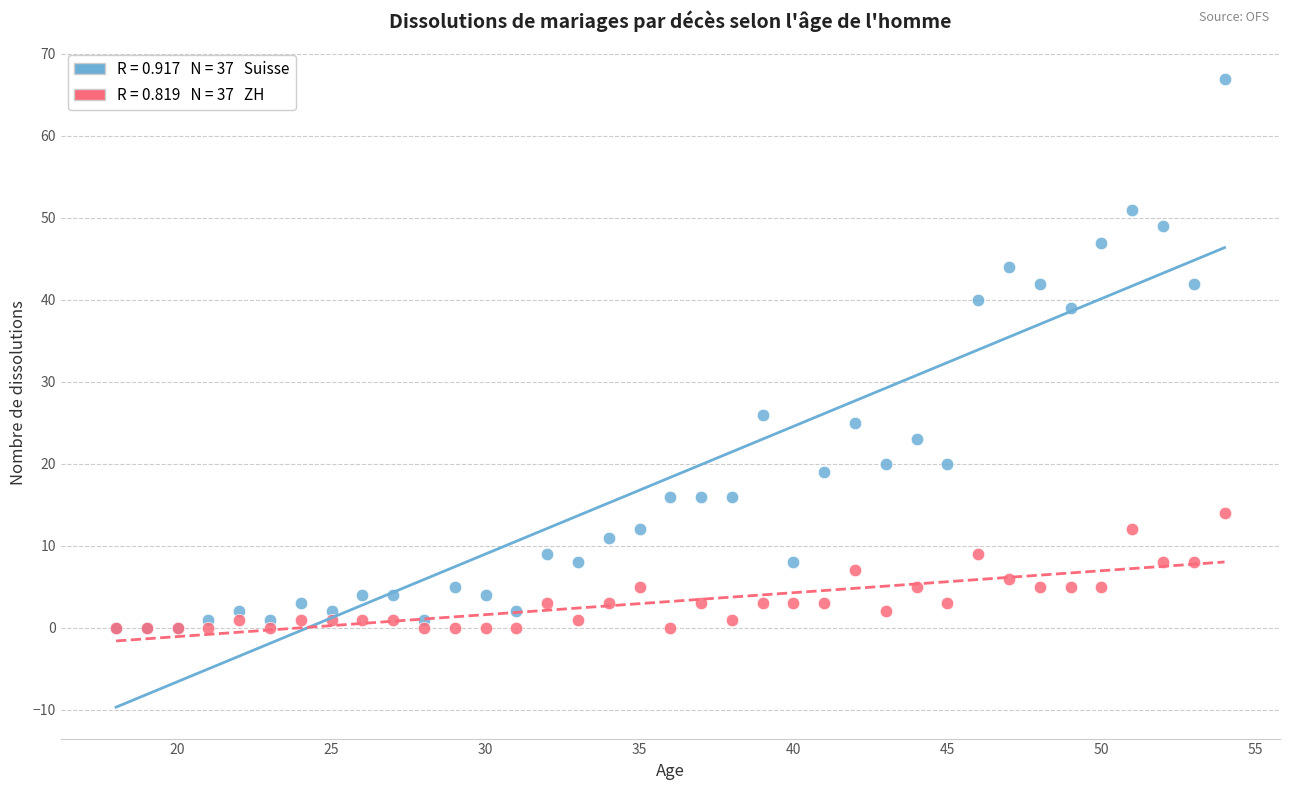

Across all series, what Y value is closest to 33?

39